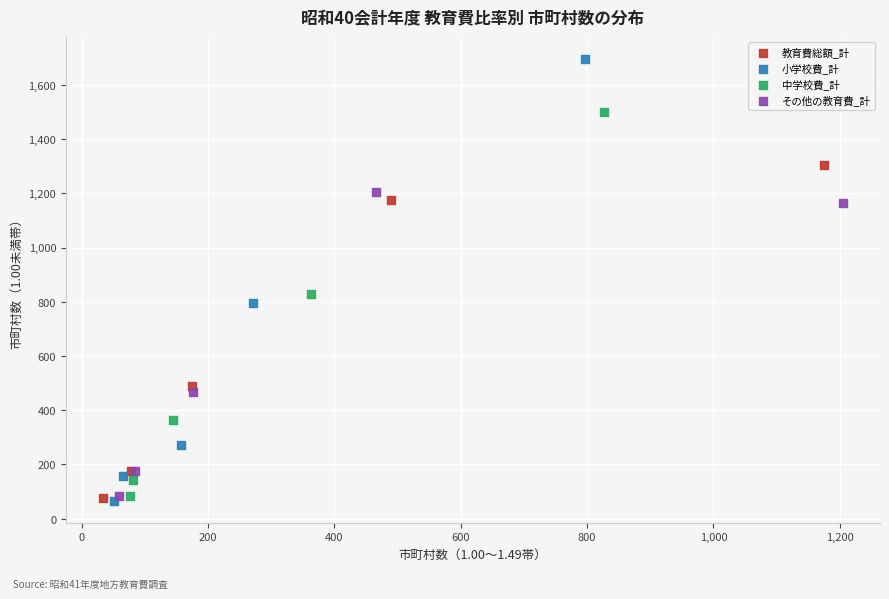

Which series contains the highest Y value?

小学校費_計